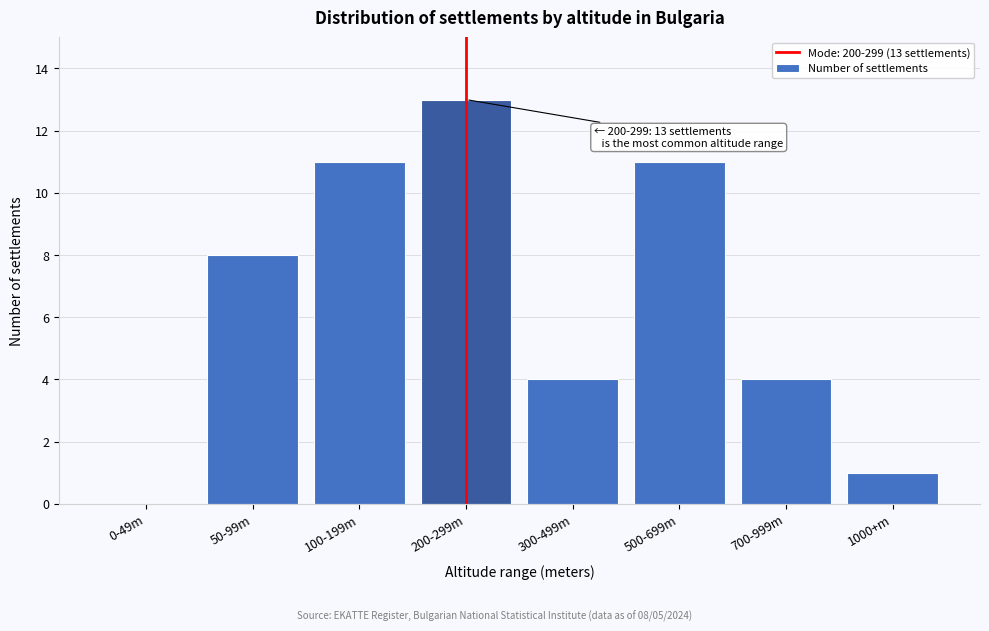

Reading right to left, extract all data points from this chart.

1000+m=1	700-999m=4	500-699m=11	300-499m=4	200-299m=13	100-199m=11	50-99m=8	0-49m=0